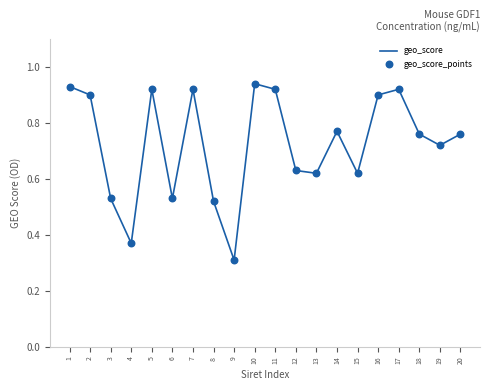

Between 11 and 14, which is larger?

11